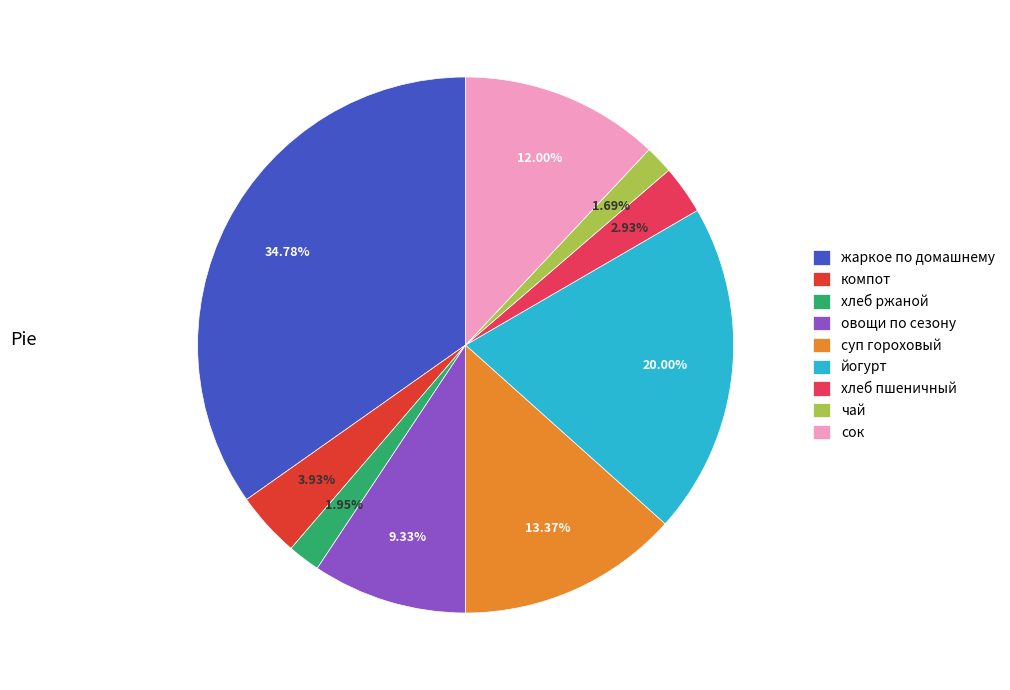

Does any single category account for the majority?

No